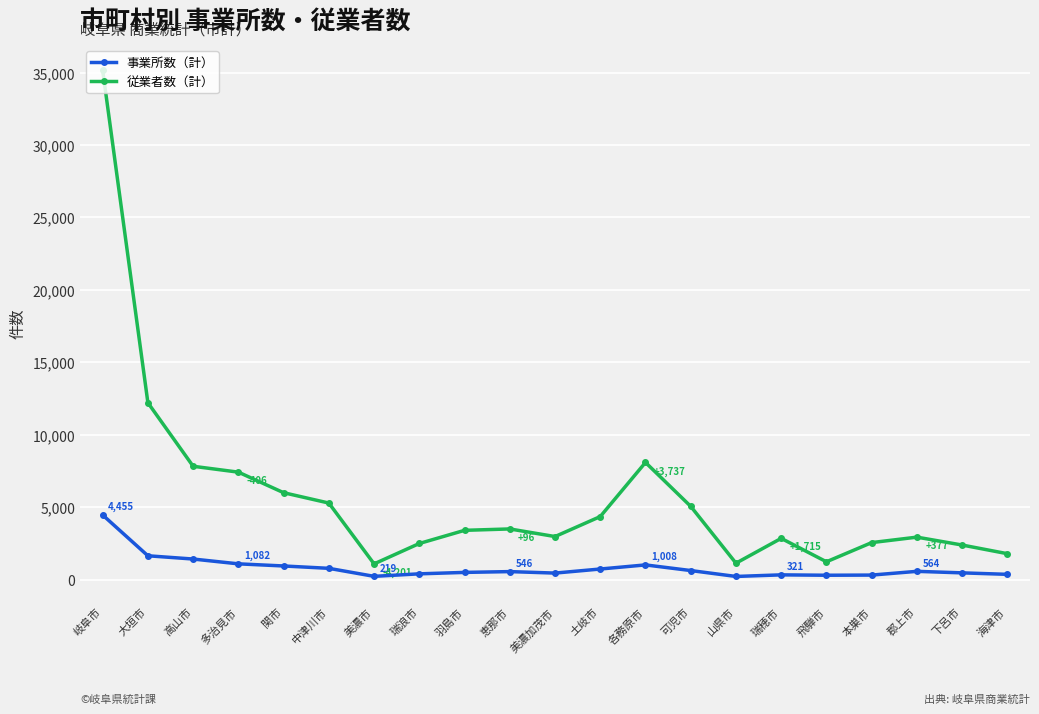

What are all the series names shown in the legend?

事業所数（計）, 従業者数（計）